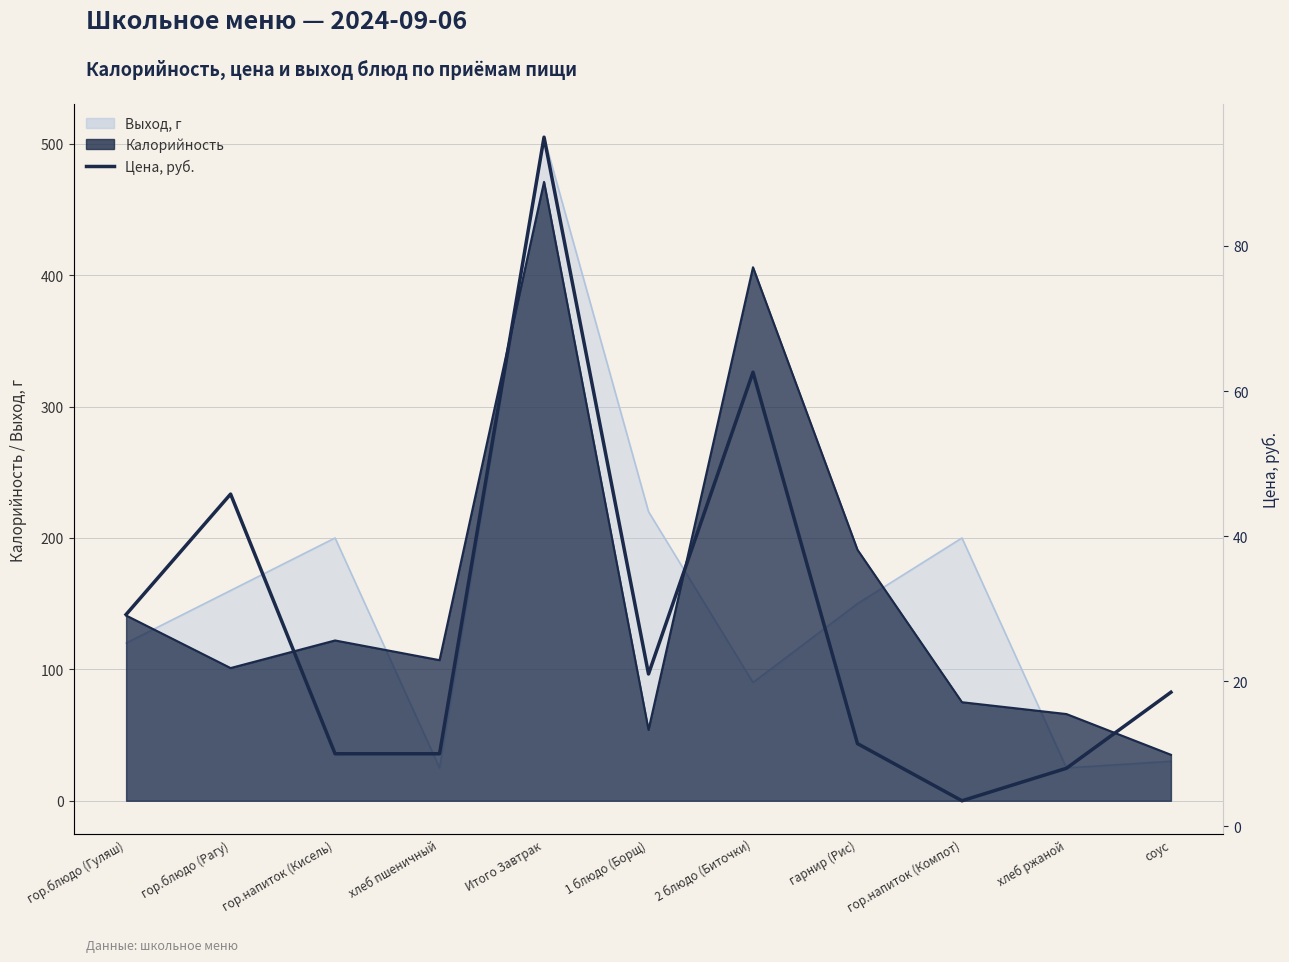

Does the chart display data point markers on the line(s)?

No